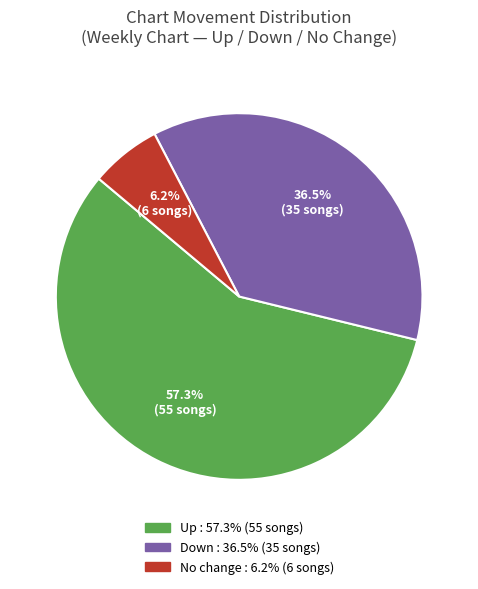

How many slices are in this pie chart?

3